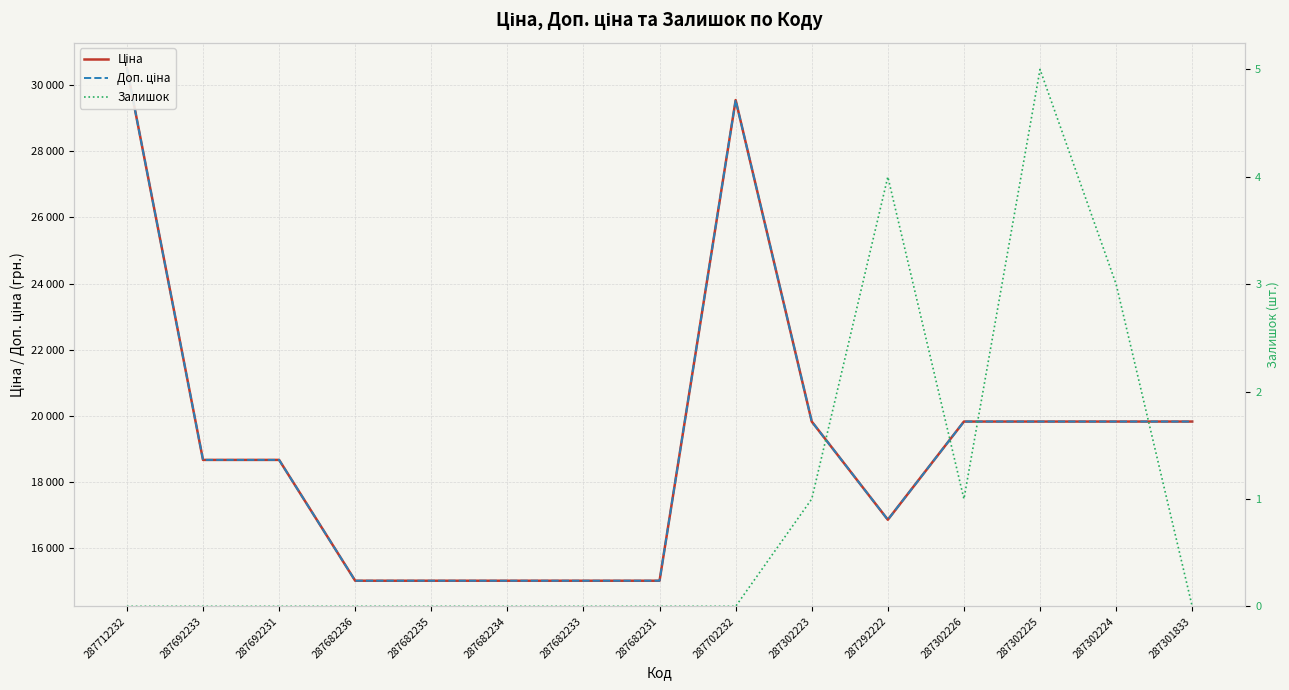

Where is the first local maximum for Доп. ціна?

287702232